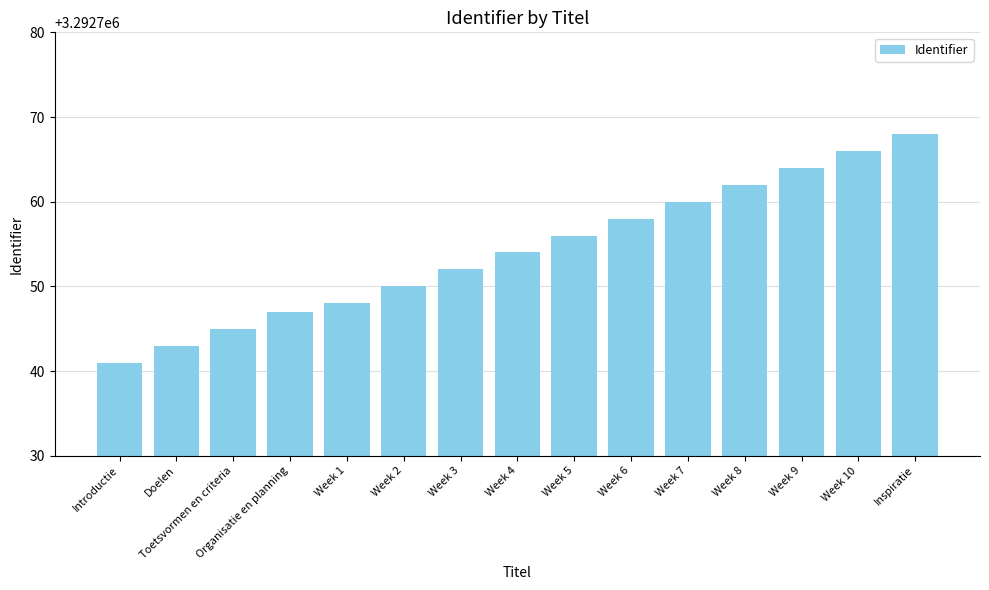

Does the chart contain stacked bars?

No